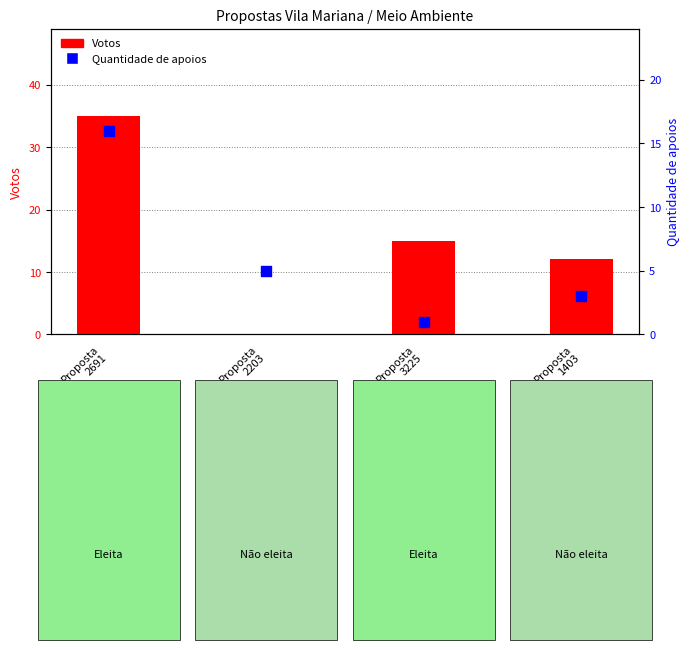

Which series reaches the minimum Y coordinate?

Votos